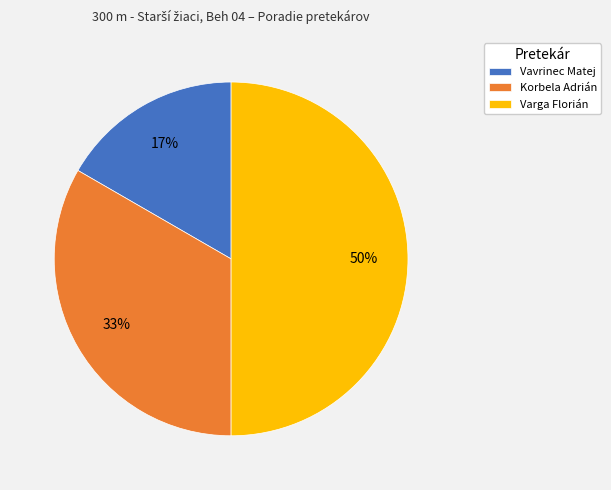

Is the sum of Varga Florián and Vavrinec Matej greater than half?

Yes